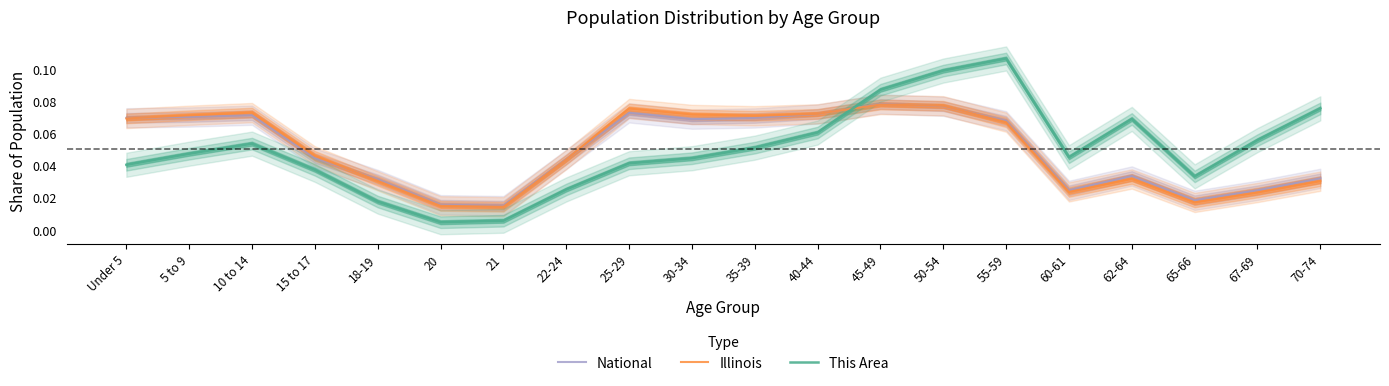

Which series has the largest range (max minus min)?

This Area